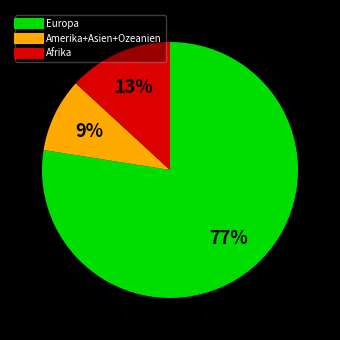

Count the number of slices in the pie.

3